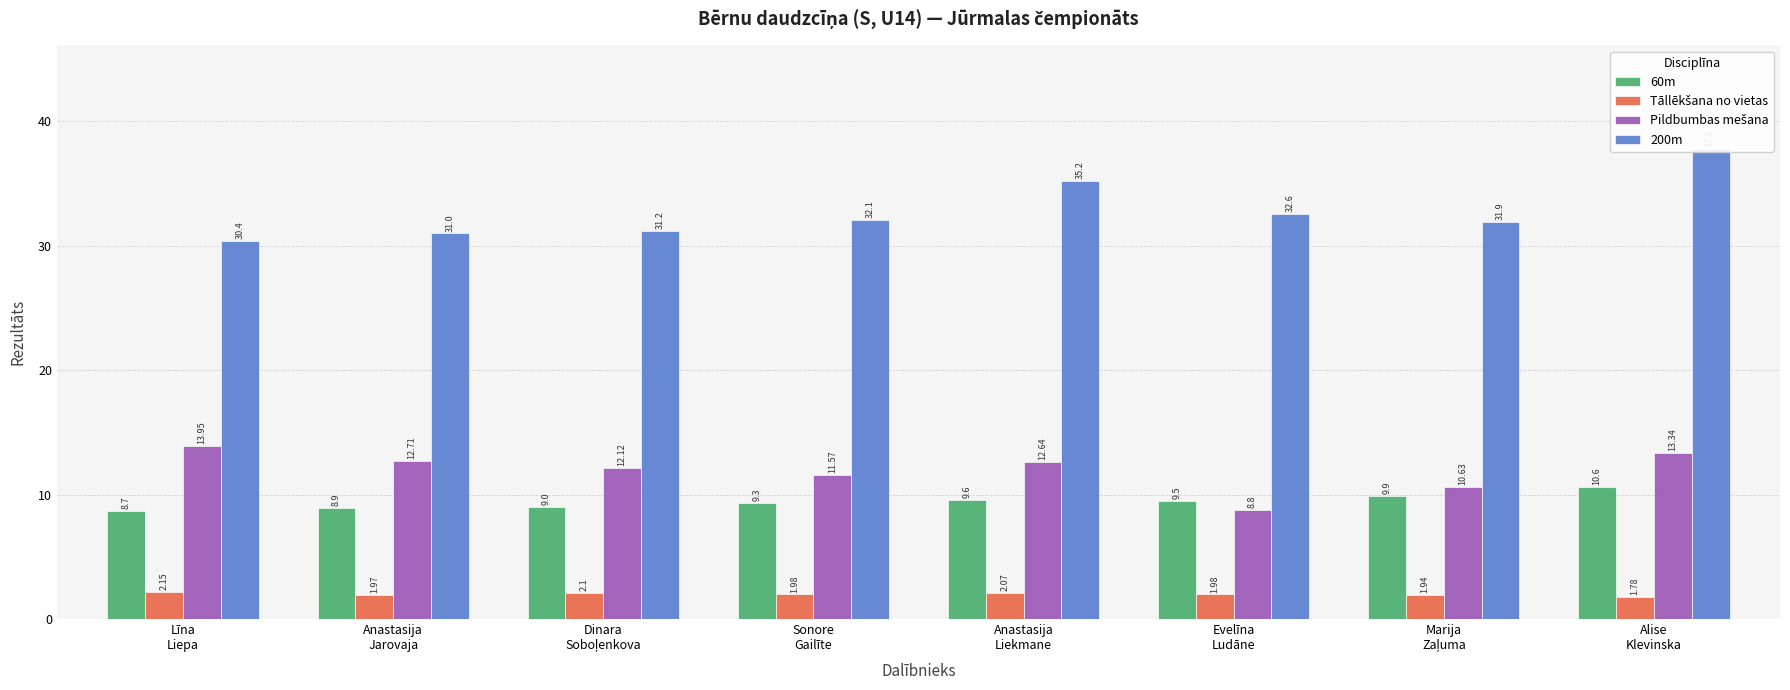

What is the greatest value displayed?

37.8